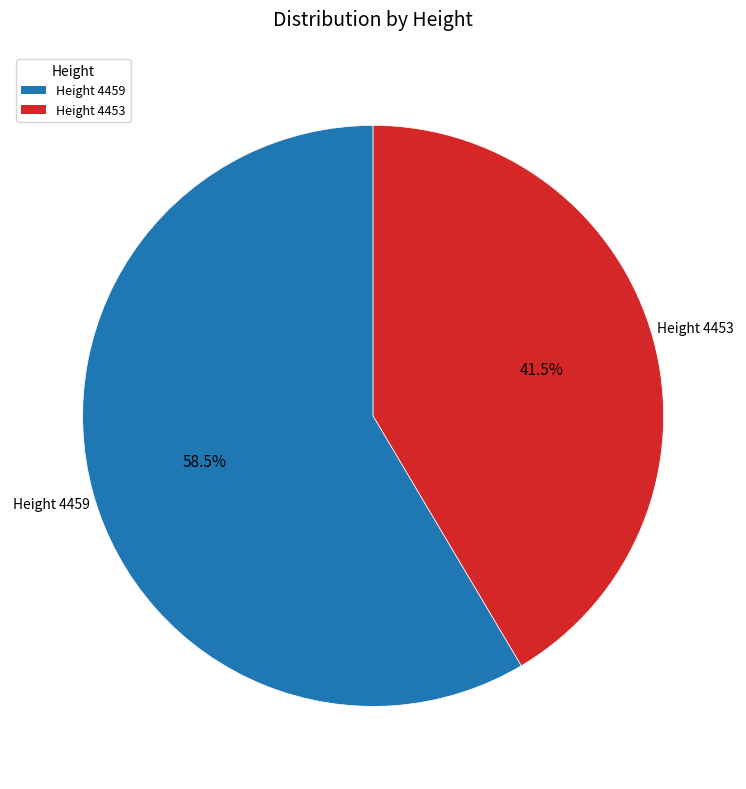

Rank the categories by value from highest to lowest.

Height 4459, Height 4453